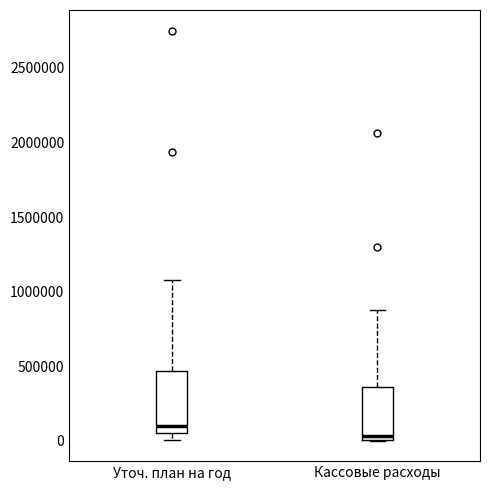

Reading left to right, transcribe this box plot: for each box, give where its median line is, the range the box spans, and where its two whiskers end, as read against the y-axis. The values are not printed on the chart, so give them approximately, as read against the axis.

Уточ. план на год: median 100000, box 50000 to 450000, whiskers 0 to 1100000
Кассовые расходы: median 50000, box 0 to 350000, whiskers 0 to 900000